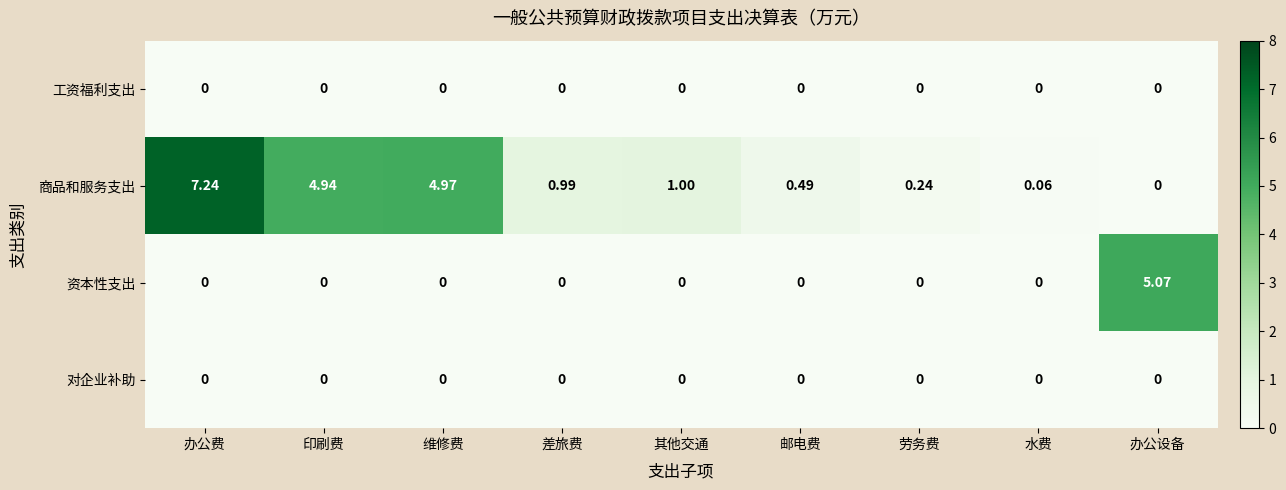

Which series has the widest spread of values?

商品和服务支出